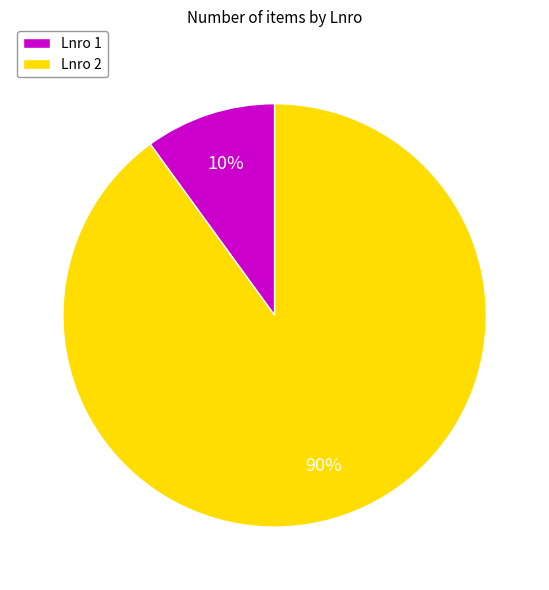

Which category has the biggest portion of the pie?

Lnro 2